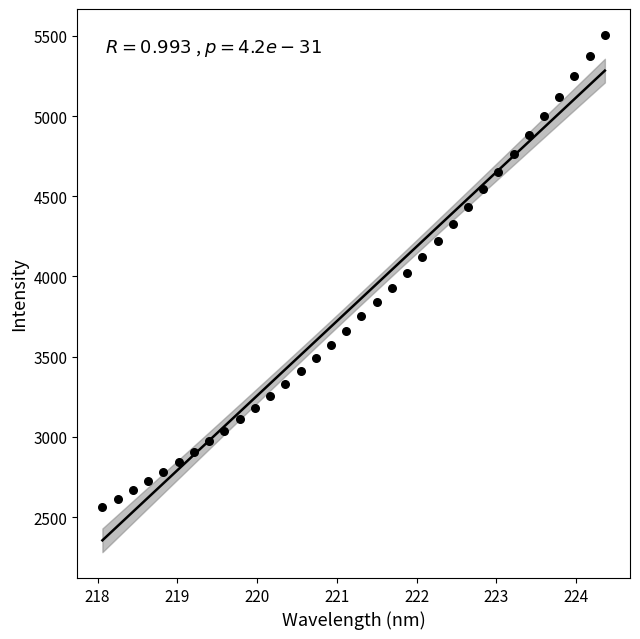

What is the range of Y values (max minus min)?

2943.7